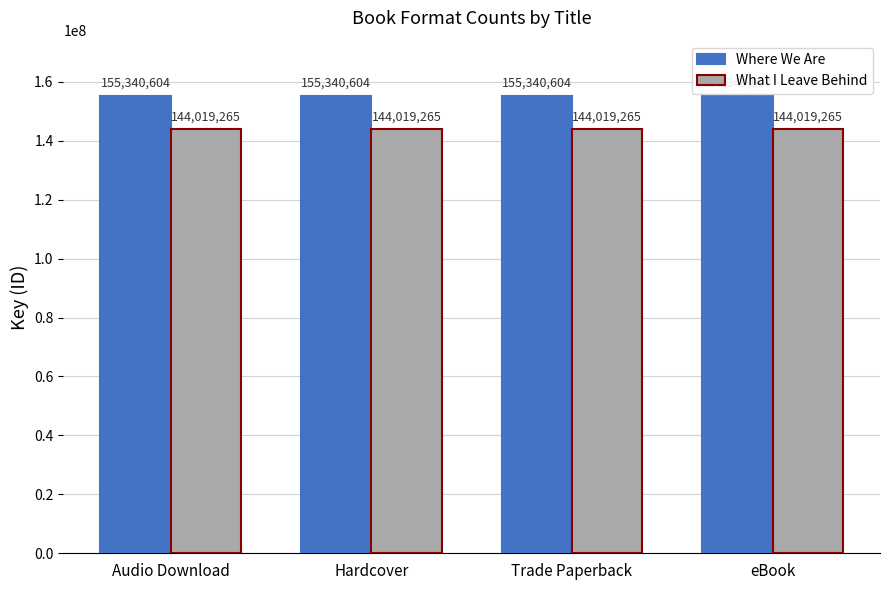

What is the spread (max minus min) of values at Audio Download?

11321339